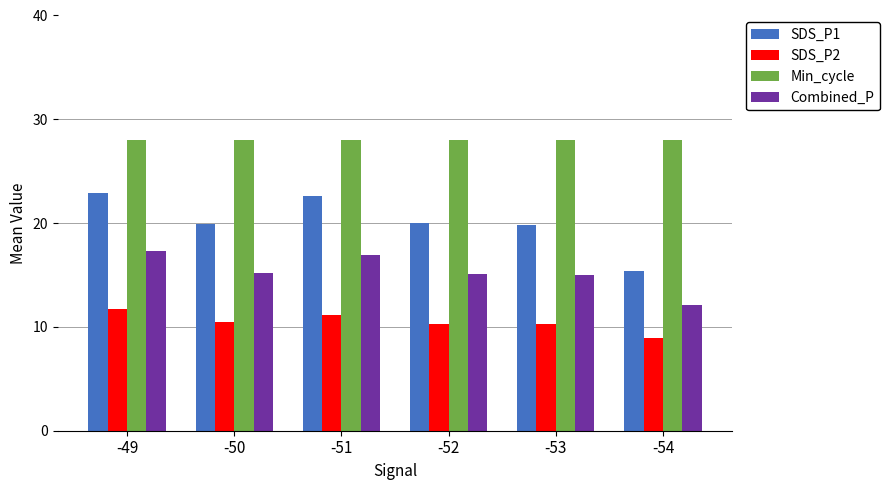

How many series are shown in this chart?

4